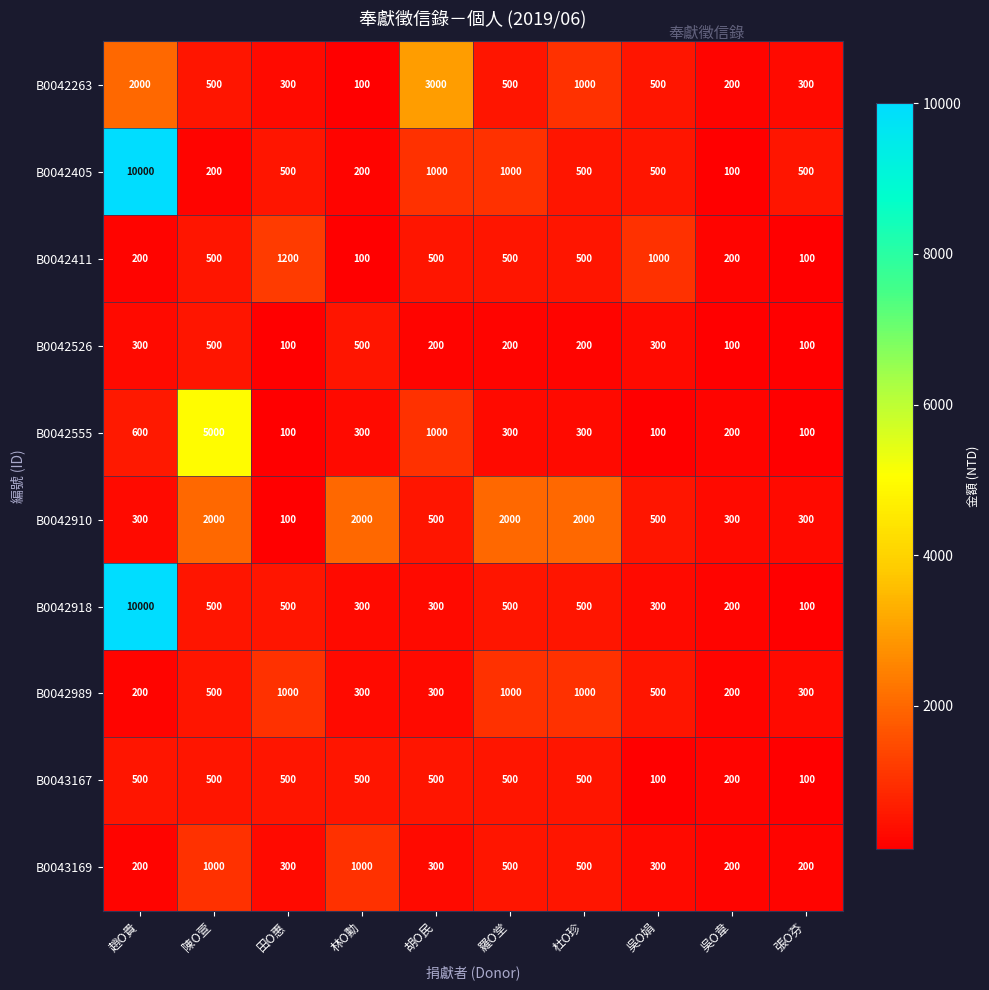

At which category does the chart reach its peak across all series?

趙O貴